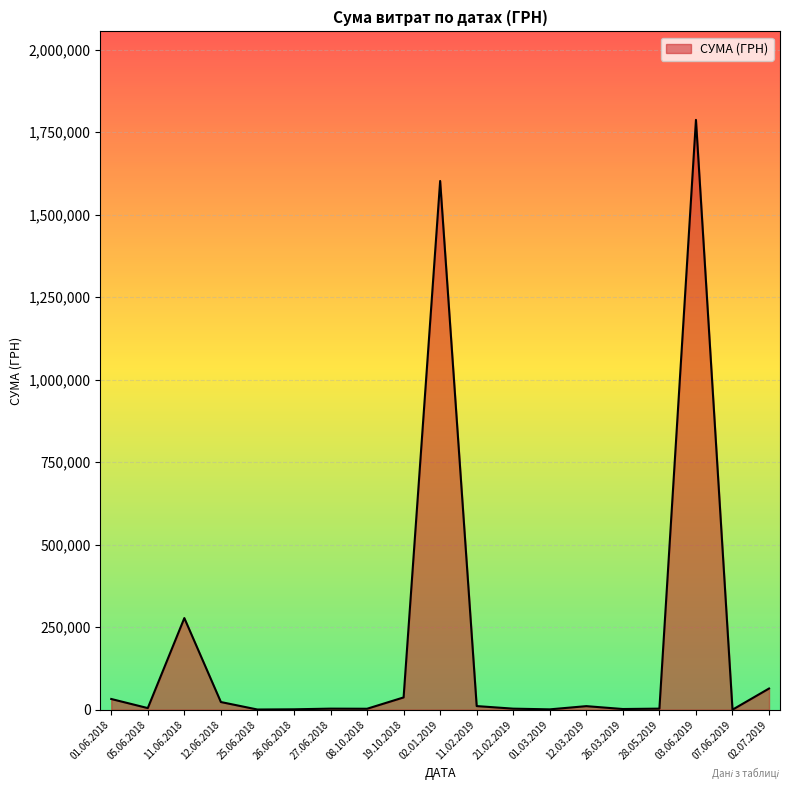

What is the greatest value displayed?

1786856.2